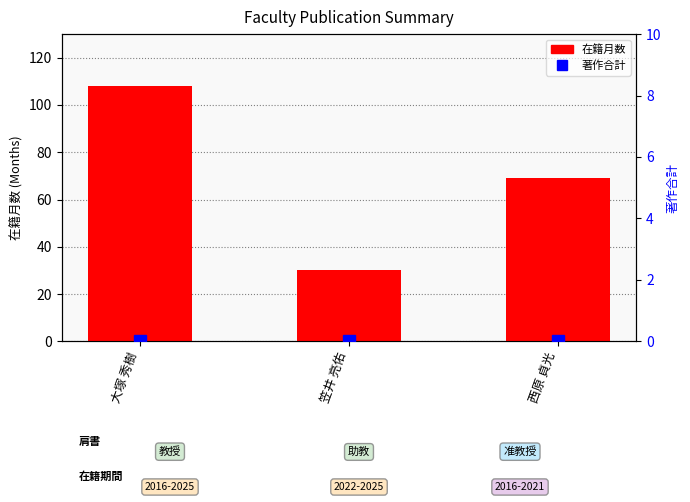

At how many categories does at least one series exceed 73?

1